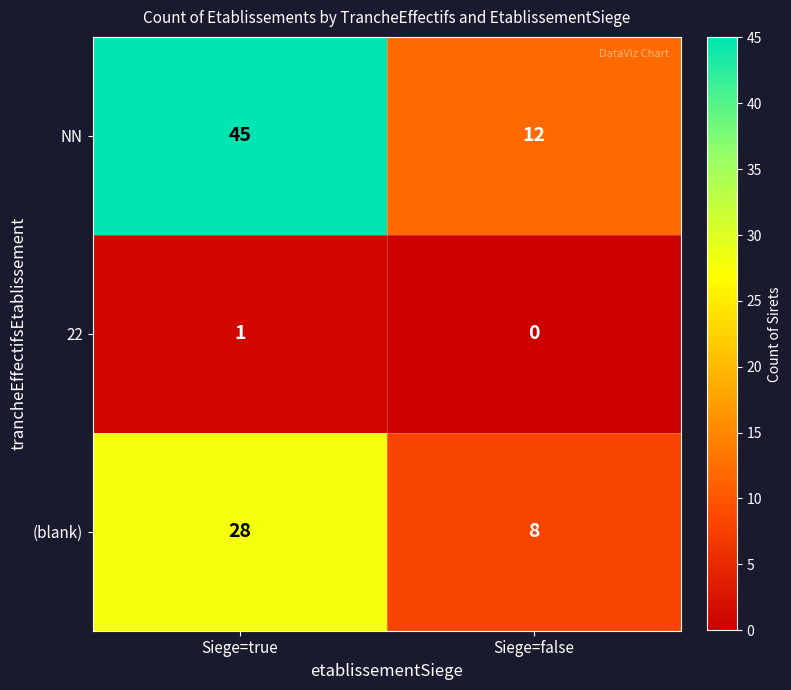

What is the difference between the NN values at Siege=false and Siege=true?

33